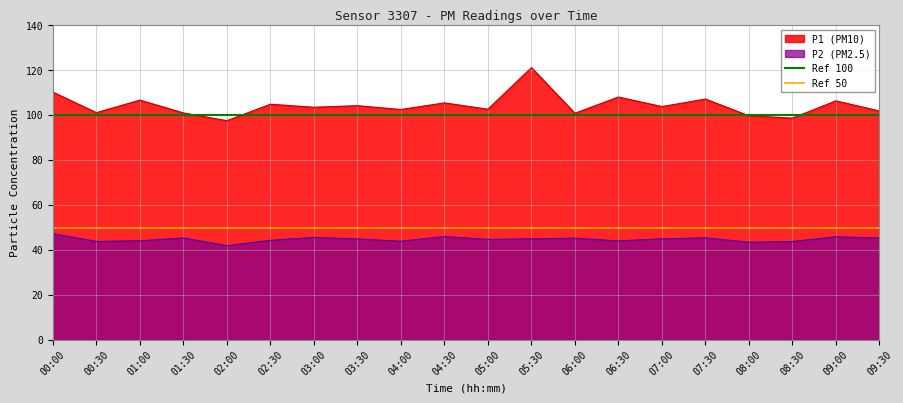

Is the value of P1 (PM10) at 00:00 greater than the value of P2 (PM2.5) at 01:30?

Yes